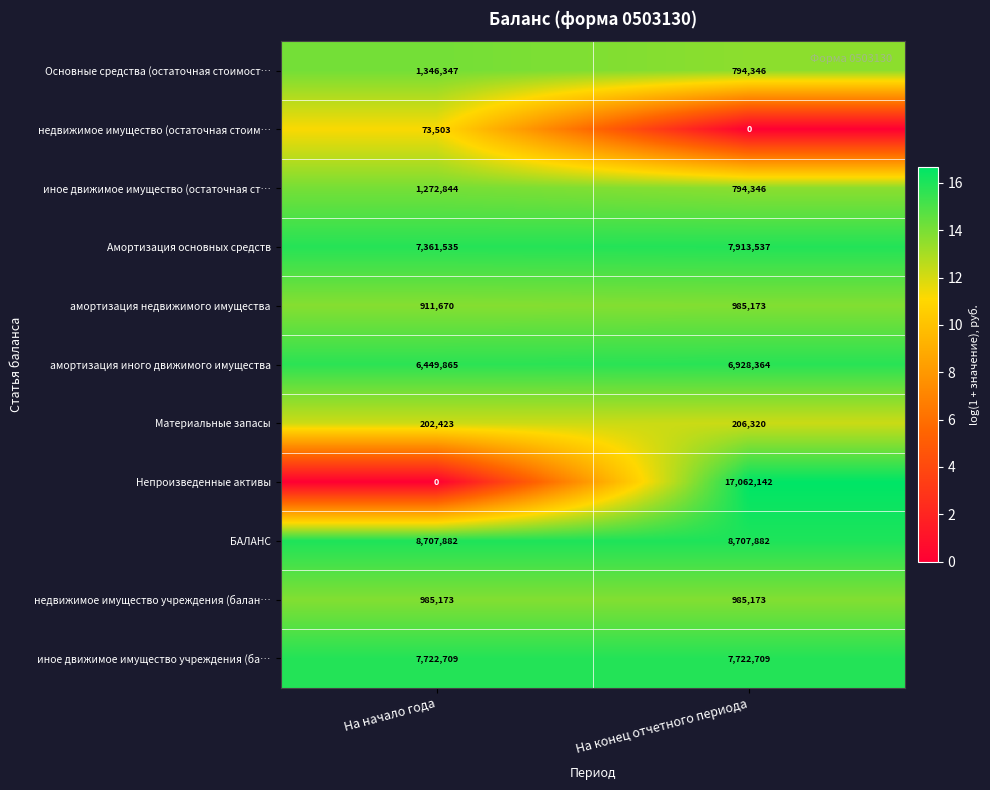

Reading right to left, what are all the values shown in this chart?

Основные средства (остаточная стоимост…: На конец отчетного периода=794346	На начало года=1346347
недвижимое имущество (остаточная стоим…: На конец отчетного периода=0	На начало года=73503
иное движимое имущество (остаточная ст…: На конец отчетного периода=794346	На начало года=1272844
Амортизация основных средств: На конец отчетного периода=7913537	На начало года=7361535
амортизация недвижимого имущества: На конец отчетного периода=985173	На начало года=911670
амортизация иного движимого имущества: На конец отчетного периода=6928364	На начало года=6449865
Материальные запасы: На конец отчетного периода=206320	На начало года=202423
Непроизведенные активы: На конец отчетного периода=17062142	На начало года=0
БАЛАНС: На конец отчетного периода=8707882	На начало года=8707882
недвижимое имущество учреждения (балан…: На конец отчетного периода=985173	На начало года=985173
иное движимое имущество учреждения (ба…: На конец отчетного периода=7722709	На начало года=7722709